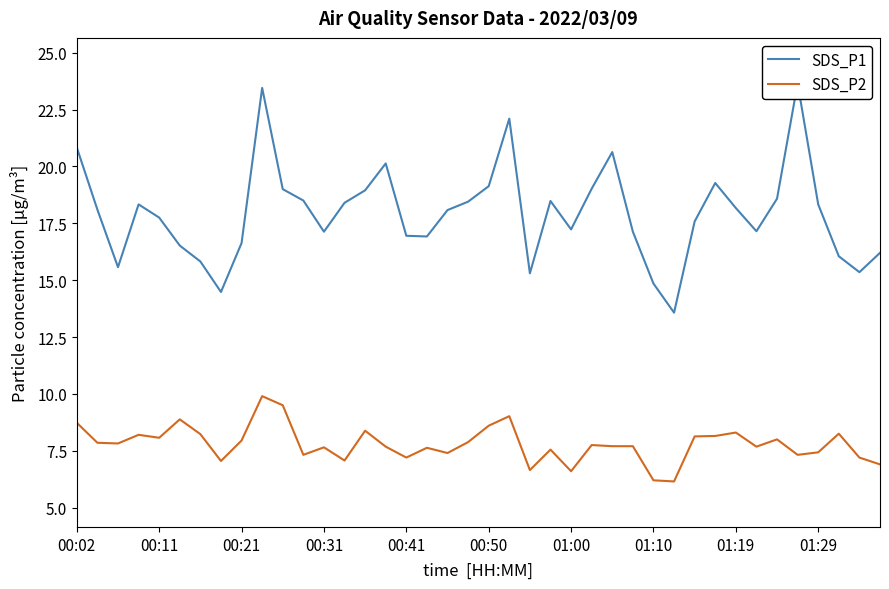

Is it true that SDS_P2 equals 4.3 at 00:31?

False